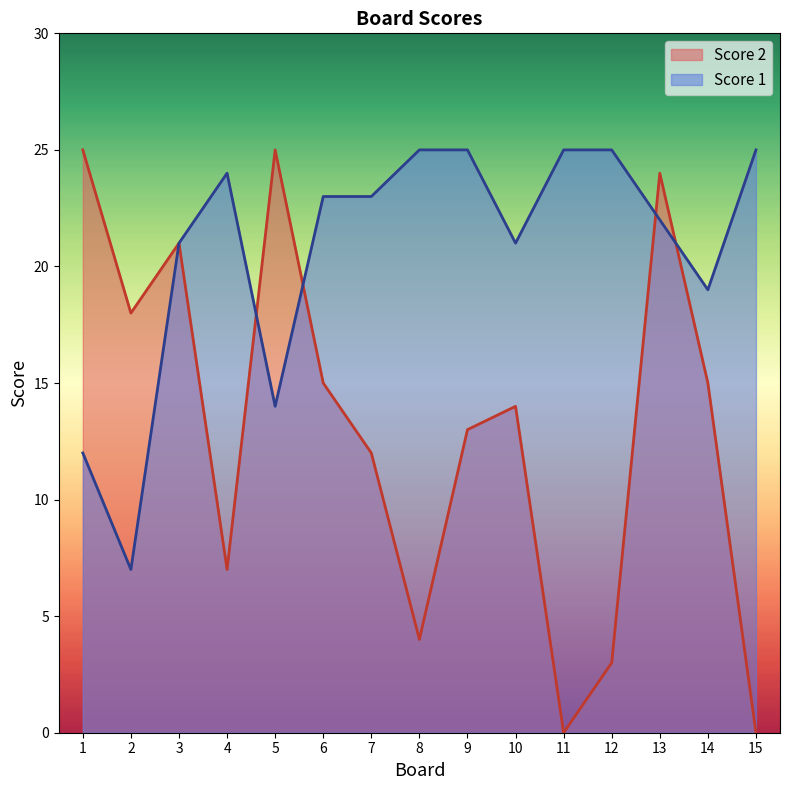

The value of Score 1 at 3 is 36. True or false?

False